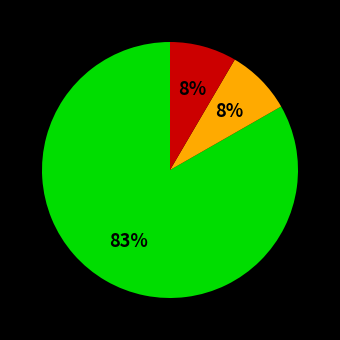

To the nearest percent, what is the average slice percentage?

33%